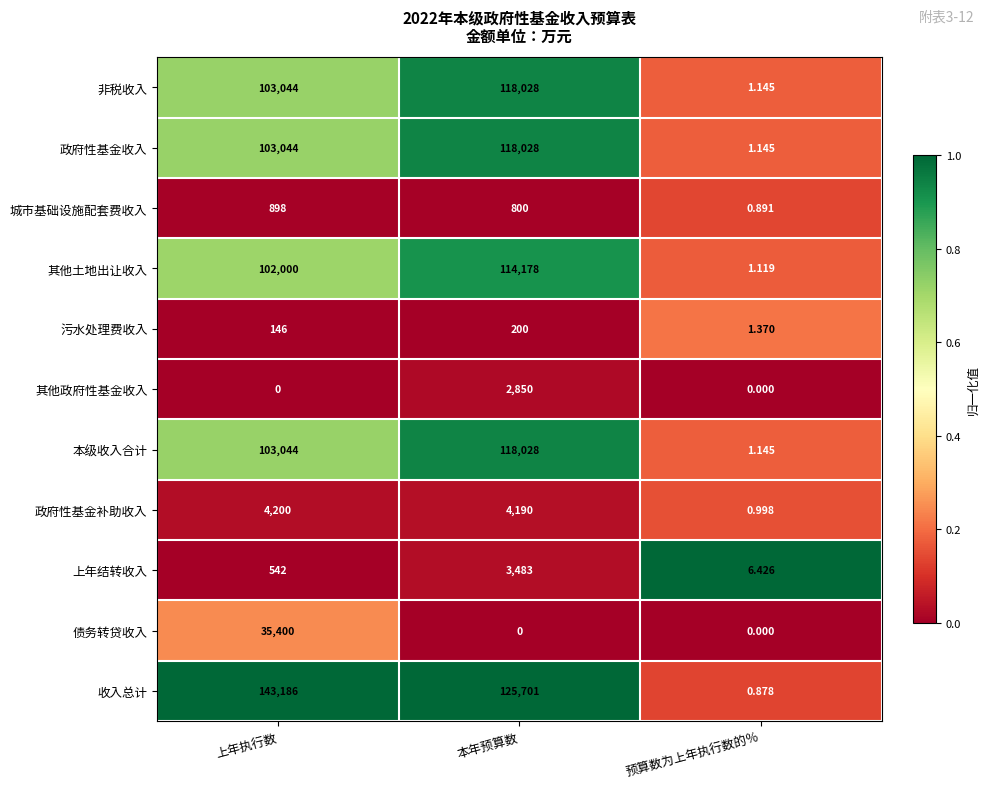

Which series has the widest spread of values?

收入总计